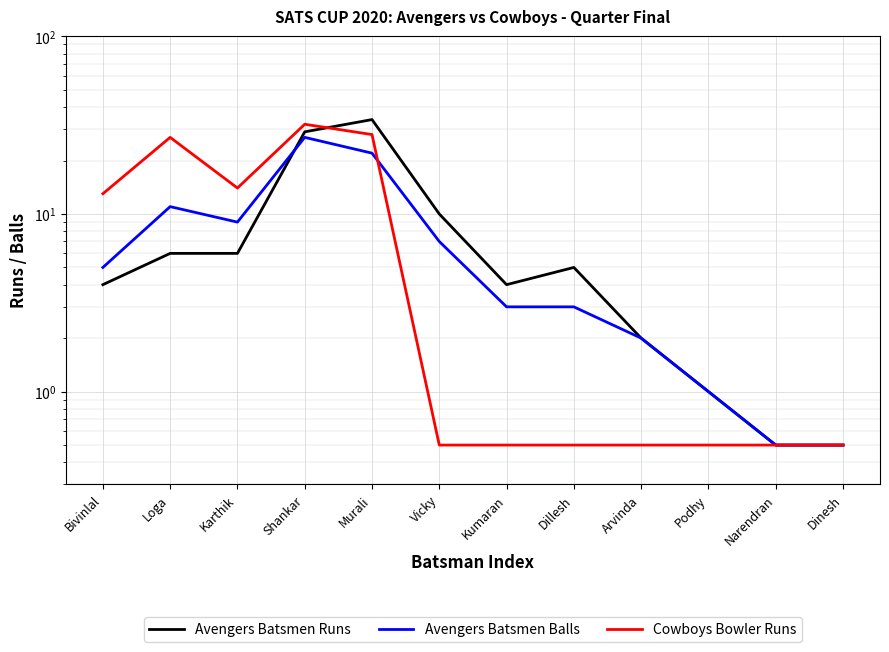

After their last crossing, which series has the higher values: Avengers Batsmen Balls or Cowboys Bowler Runs?

Avengers Batsmen Balls